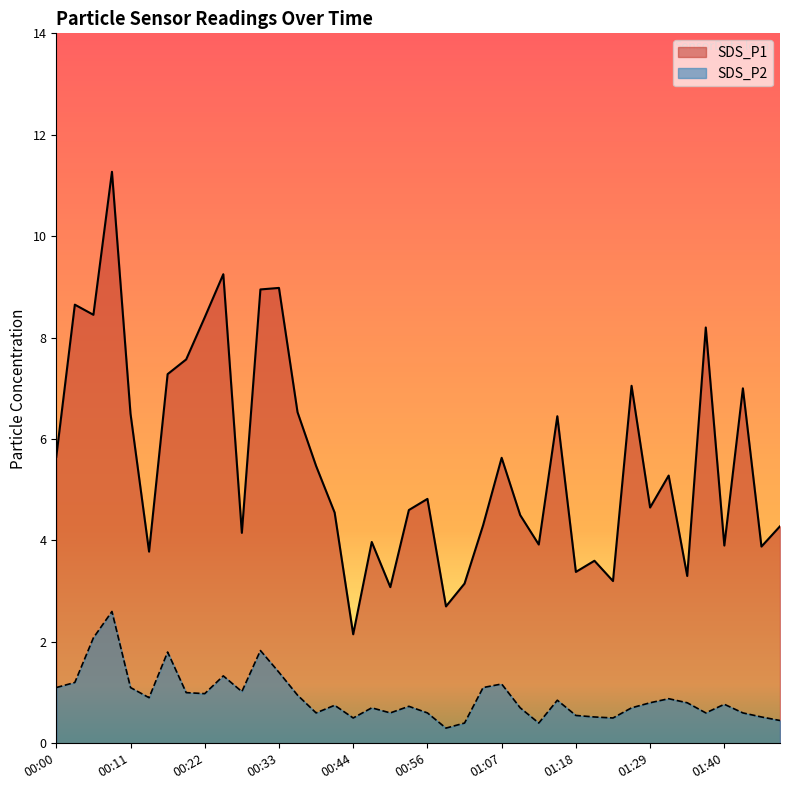

What is the value of the SDS_P1 point at the 16th from the left?

4.5